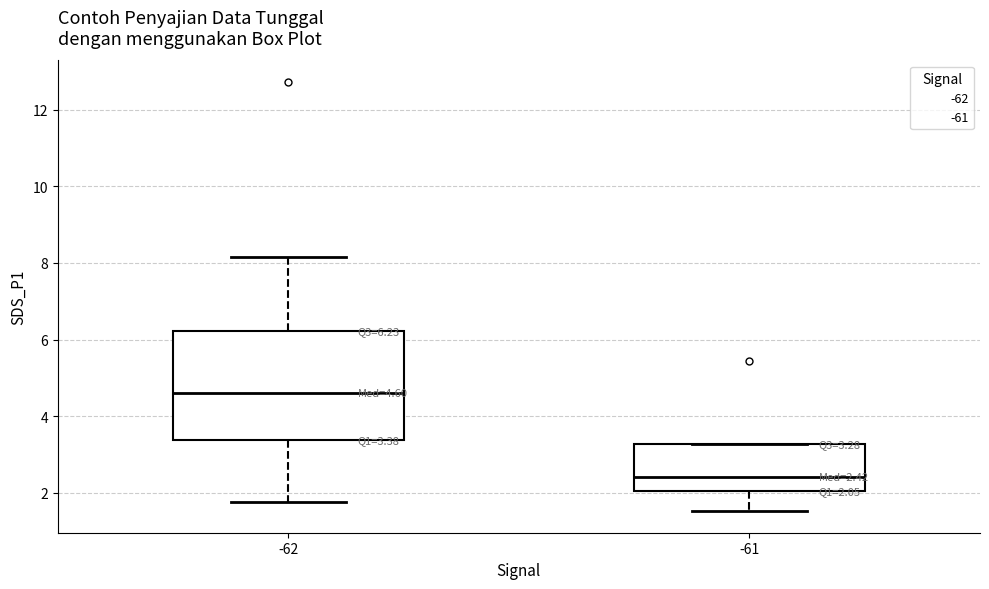

Which box has the highest median line?

-62